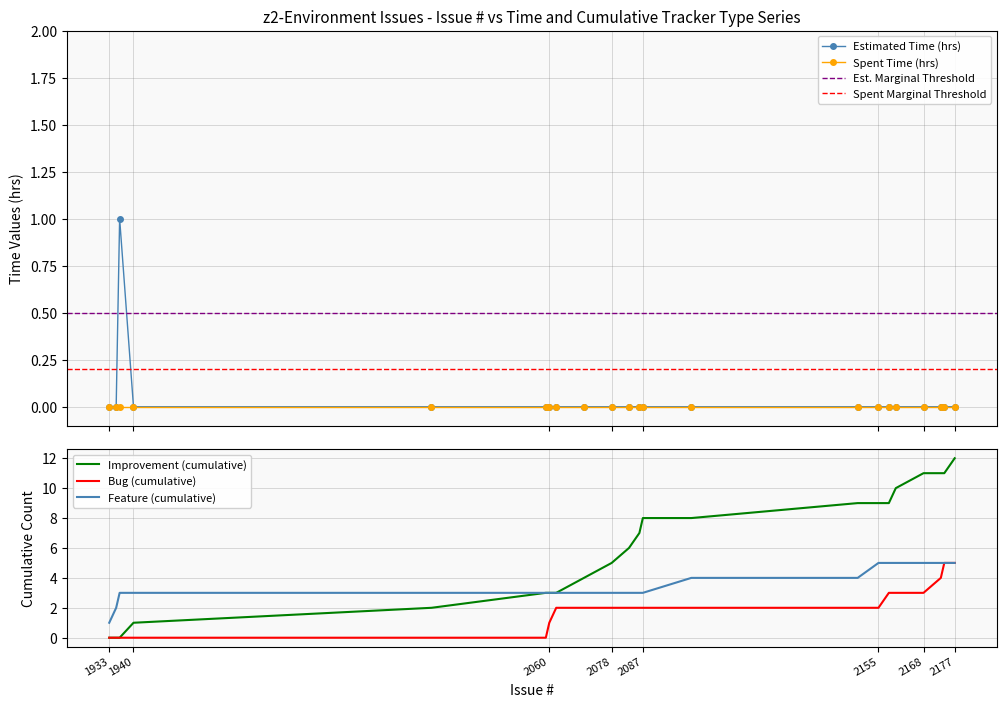

Rank the categories by value from lowest to highest.

1933, 1935, 1940, 2026, 2059, 2060, 2062, 2070, 2078, 2083, 2086, 2087, 2101, 2149, 2155, 2158, 2160, 2168, 2173, 2174, 2177, 1936